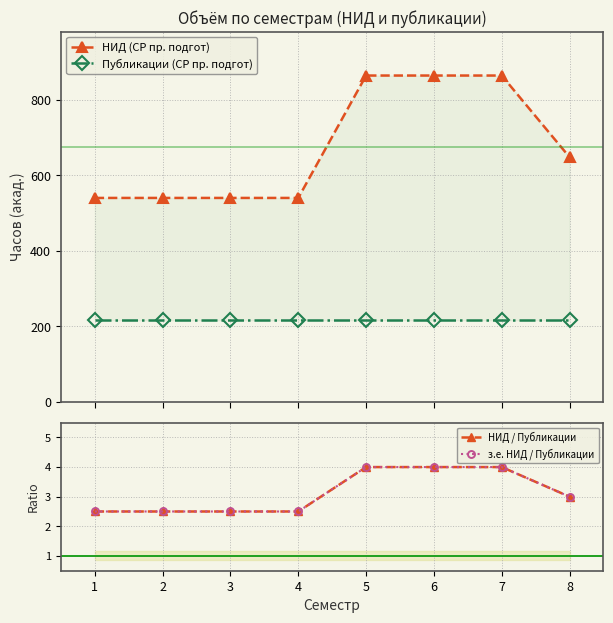

Rank the series by their maximum value, from highest to lowest.

НИД (СР пр. подгот), Публикации (СР пр. подгот), НИД / Публикации, з.е. НИД / Публикации